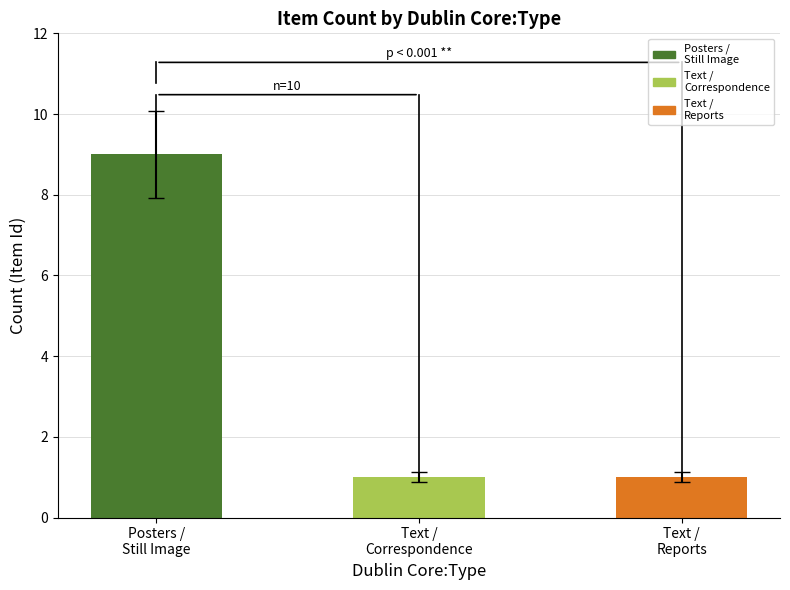

Is it true that the value at Text /
Reports is 0?

False